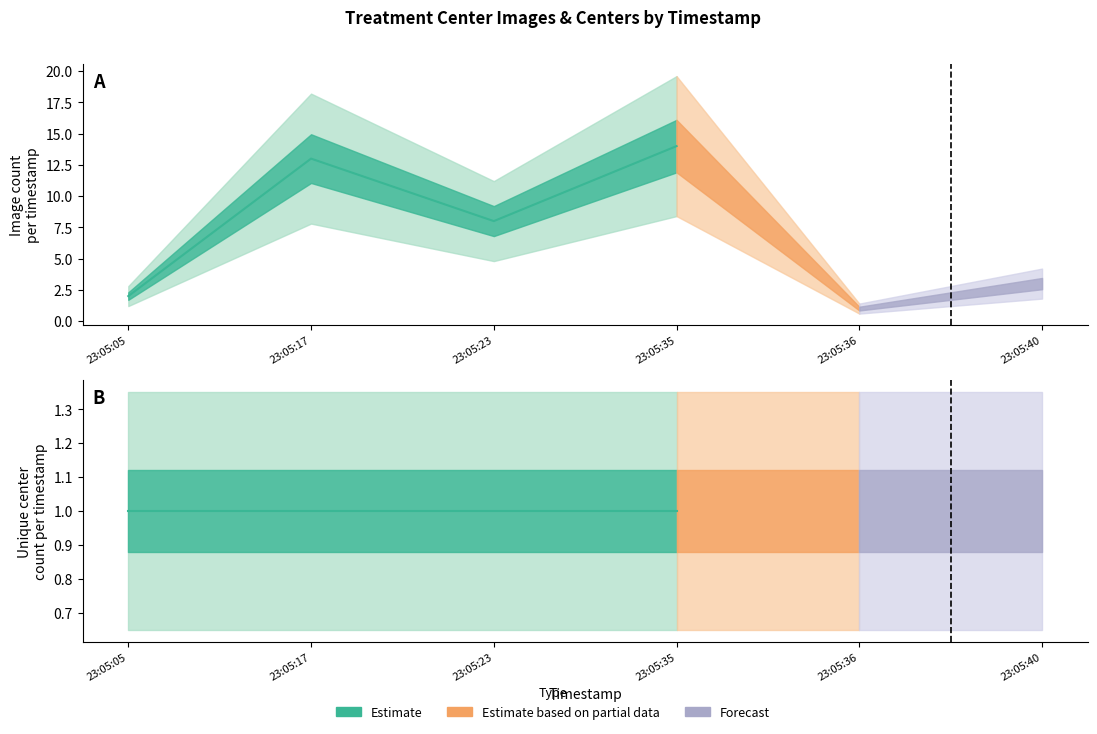

True or false: treatment_center_image.id_count and treatment_center.id_unique intersect in this chart.

False